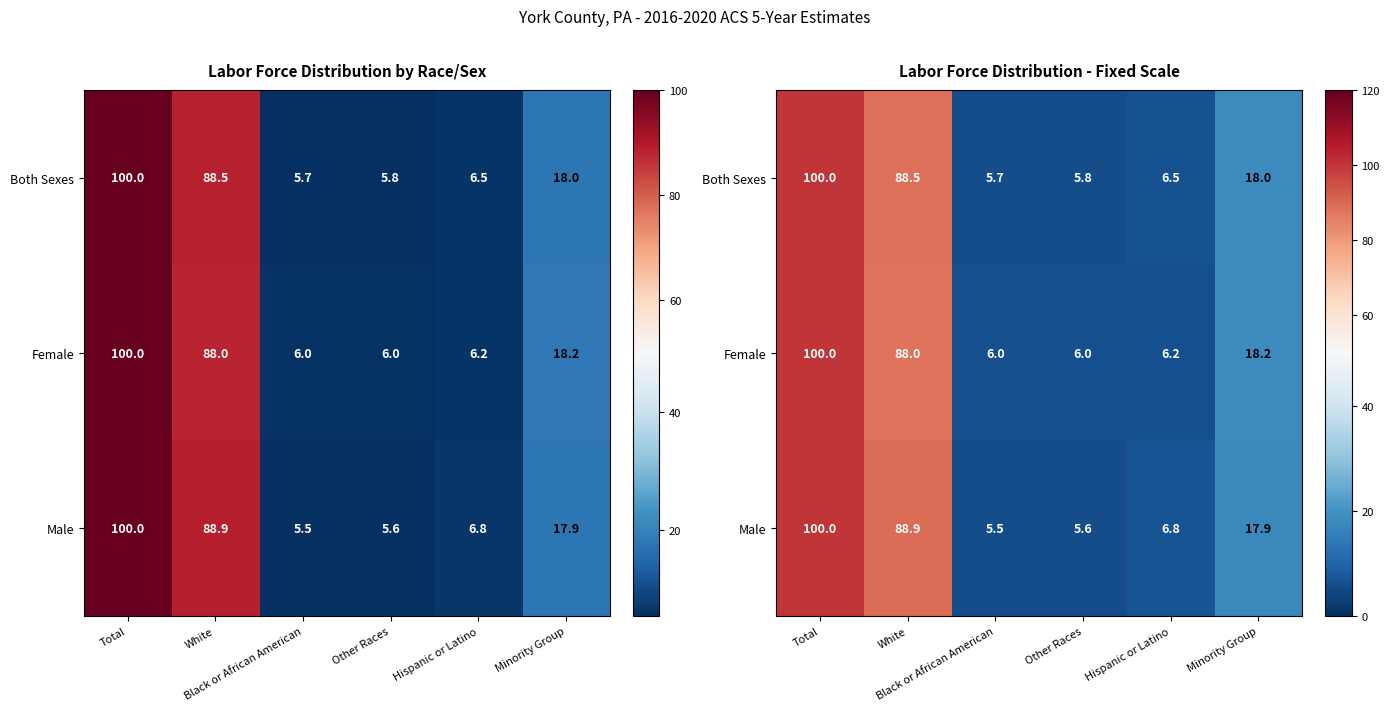

At which category is the sum across all series the highest?

Total